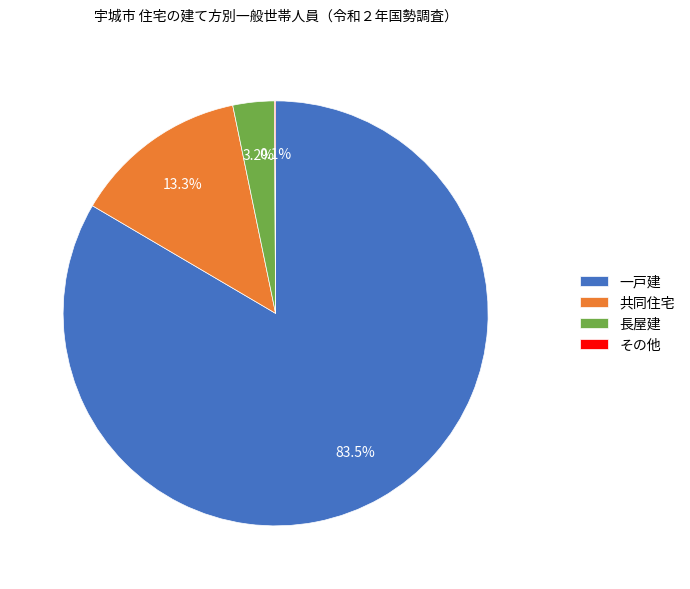

What percentage is the 共同住宅 slice, to the nearest percent?

13%